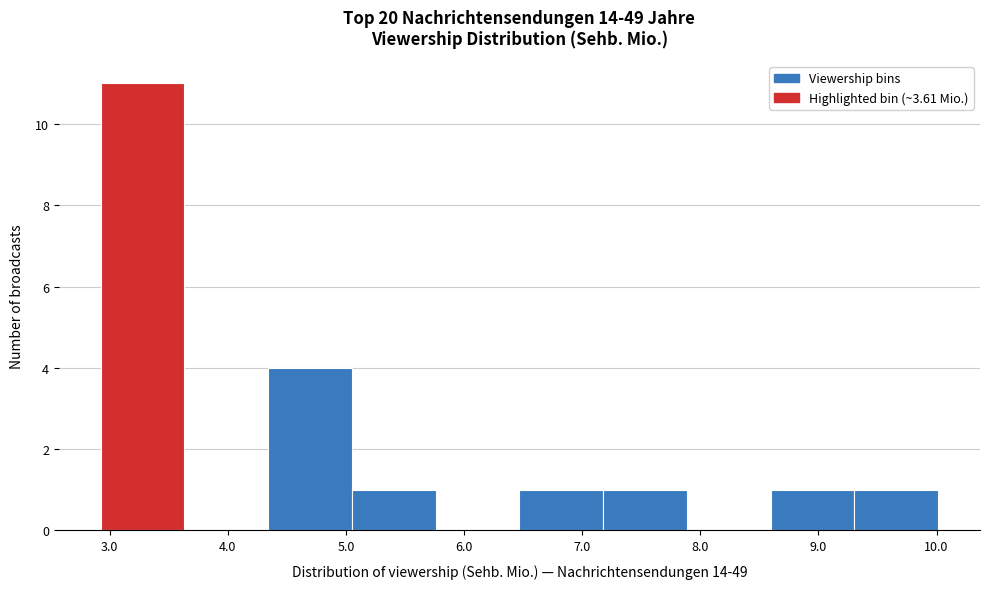

How tall is the bar that spans 6.5 to 7.2 on the x-axis? Neither the bar edges nor the heights are printed on the chart, so give them approximately, as read against the axes.

1